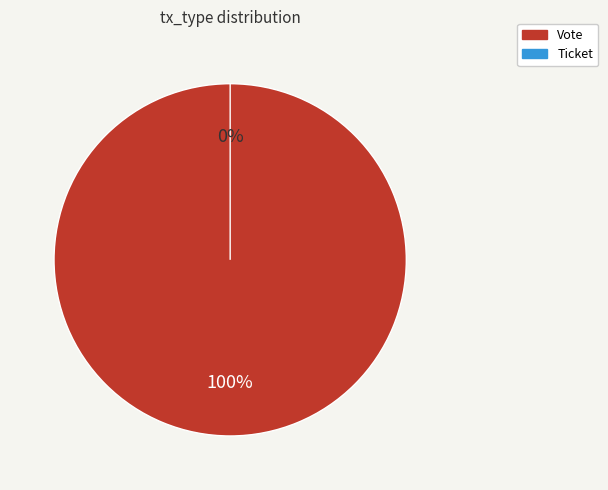

Count the number of slices in the pie.

2